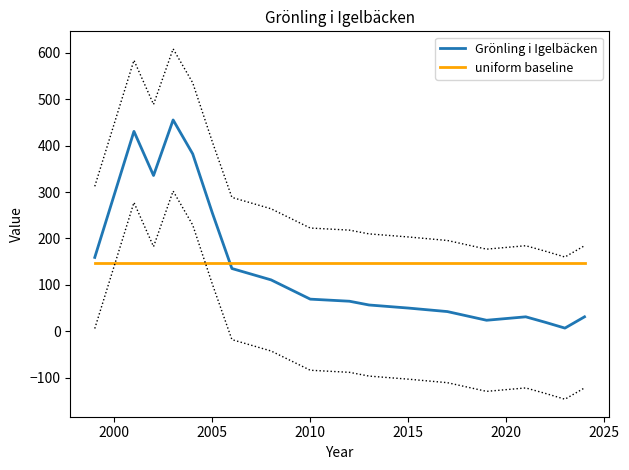

Which series ends up on top after the final intersection of uniform baseline and Grönling i Igelbäcken?

uniform baseline